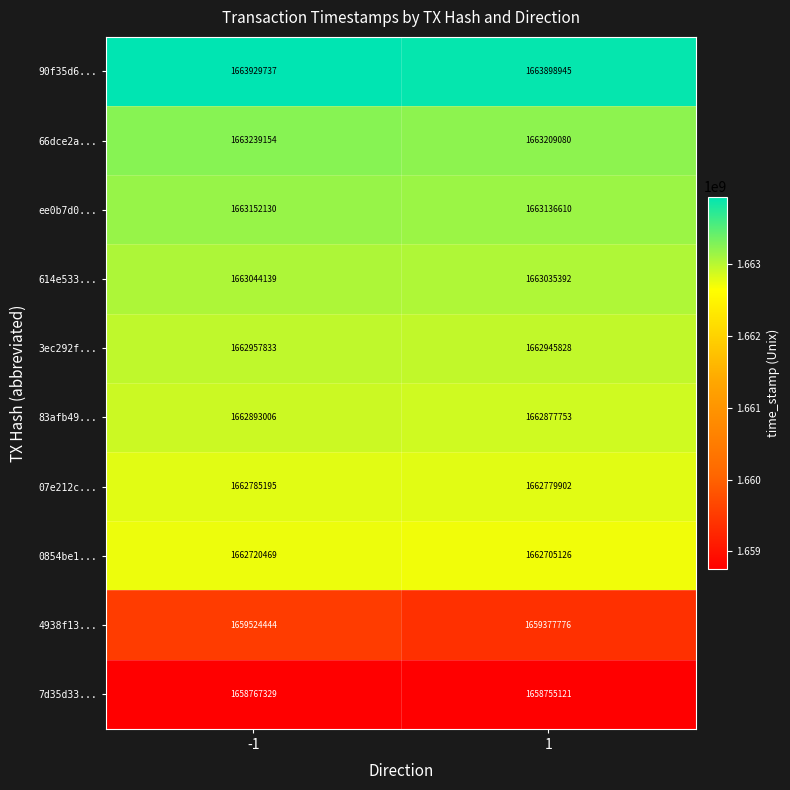

Rank the series at -1 from highest to lowest value.

90f35d6..., 66dce2a..., ee0b7d0..., 614e533..., 3ec292f..., 83afb49..., 07e212c..., 0854be1..., 4938f13..., 7d35d33...